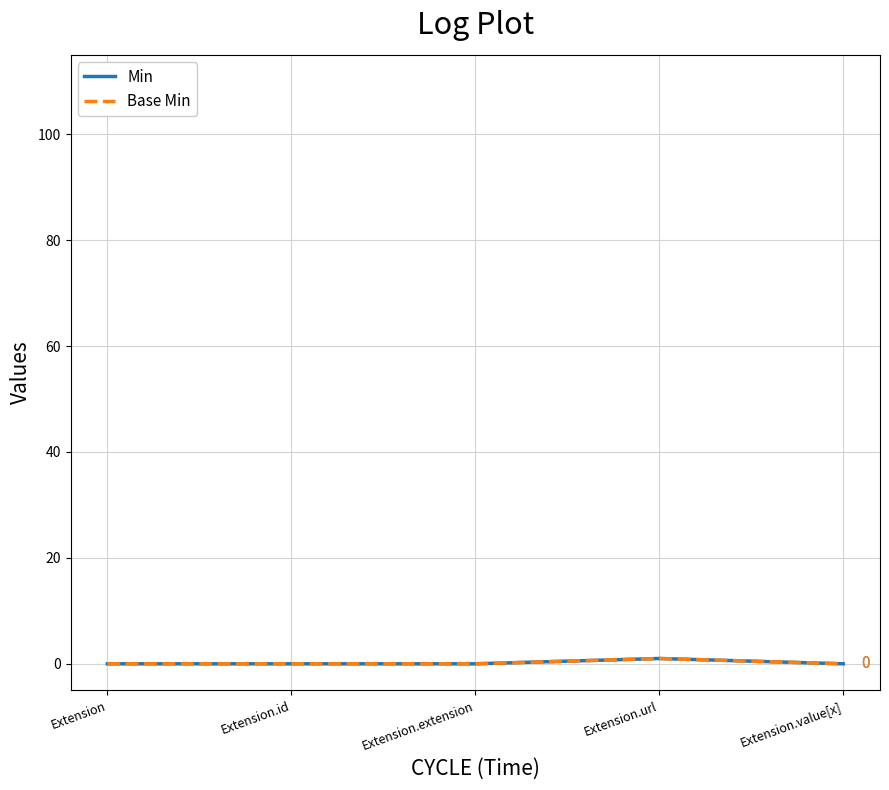

Reading left to right, transcribe all the data shown in this chart.

Min: Extension=0	Extension.id=0	Extension.extension=0	Extension.url=1	Extension.value[x]=0
Base Min: Extension=0	Extension.id=0	Extension.extension=0	Extension.url=1	Extension.value[x]=0